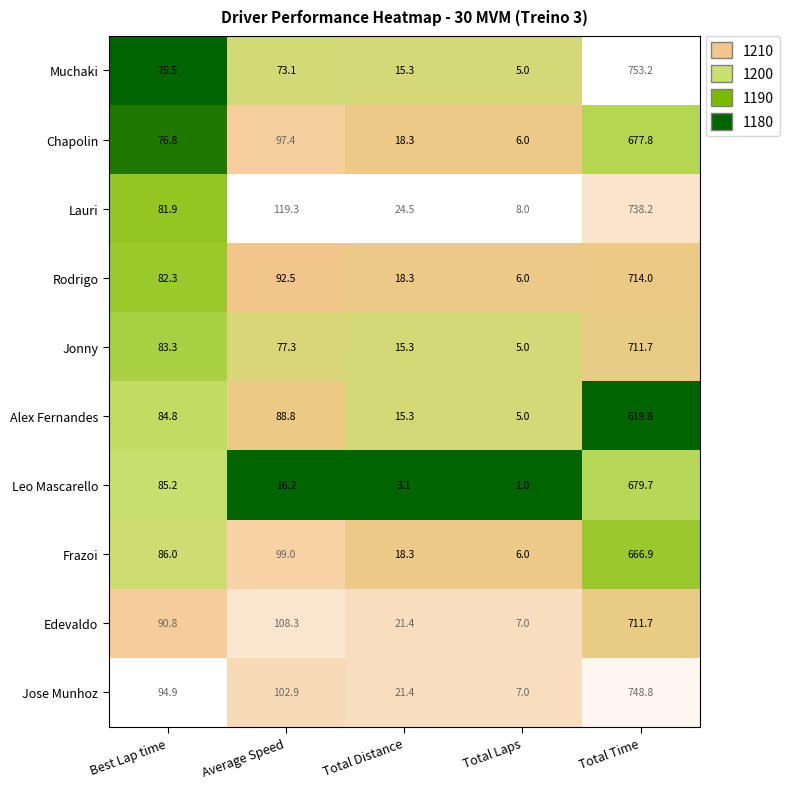

Which series has the largest total across all categories?

Jose Munhoz